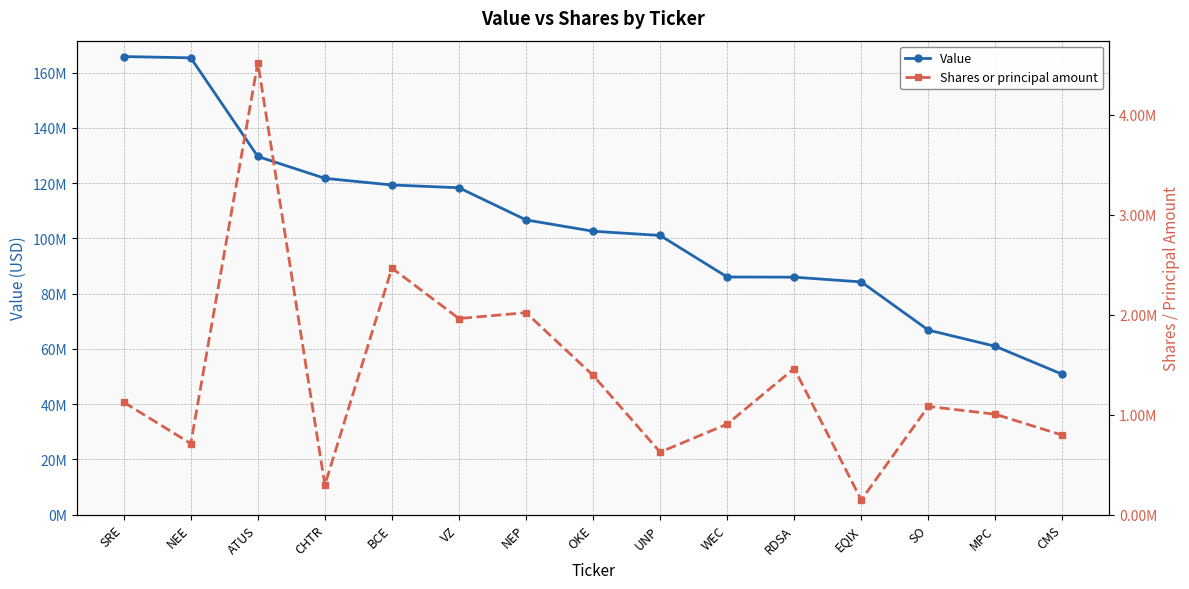

What are all the series names shown in the legend?

Value, Shares or principal amount